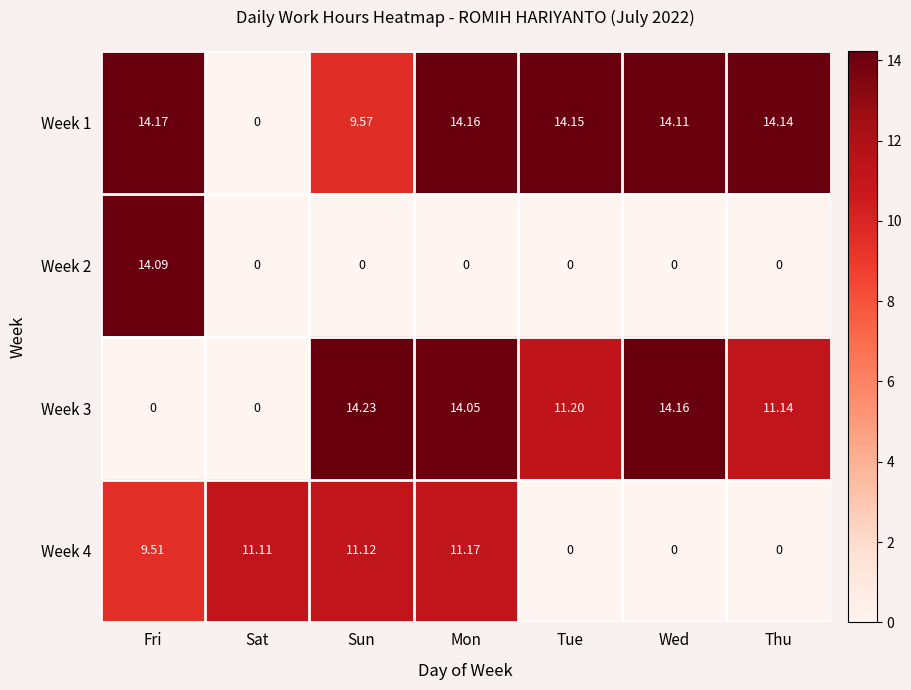

At which category does the chart reach its peak across all series?

Sun